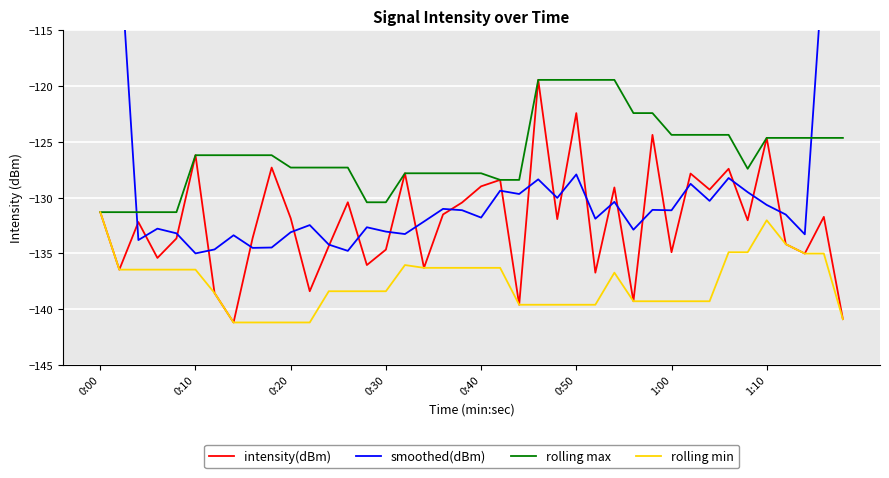

Where does the rolling max series first go above -126?

23